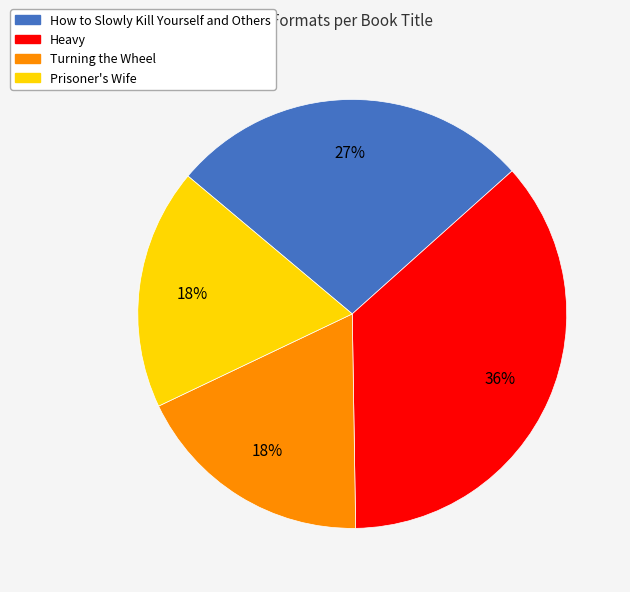

To the nearest percent, what is the difference between the largest and smallest slice percentages?

18%